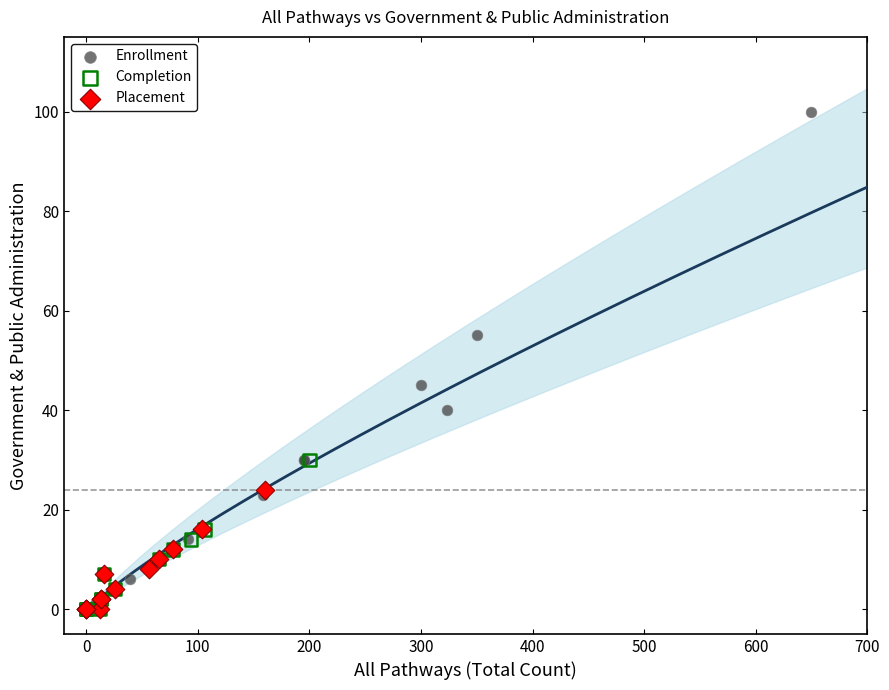

Which series reaches the maximum Y coordinate?

Enrollment